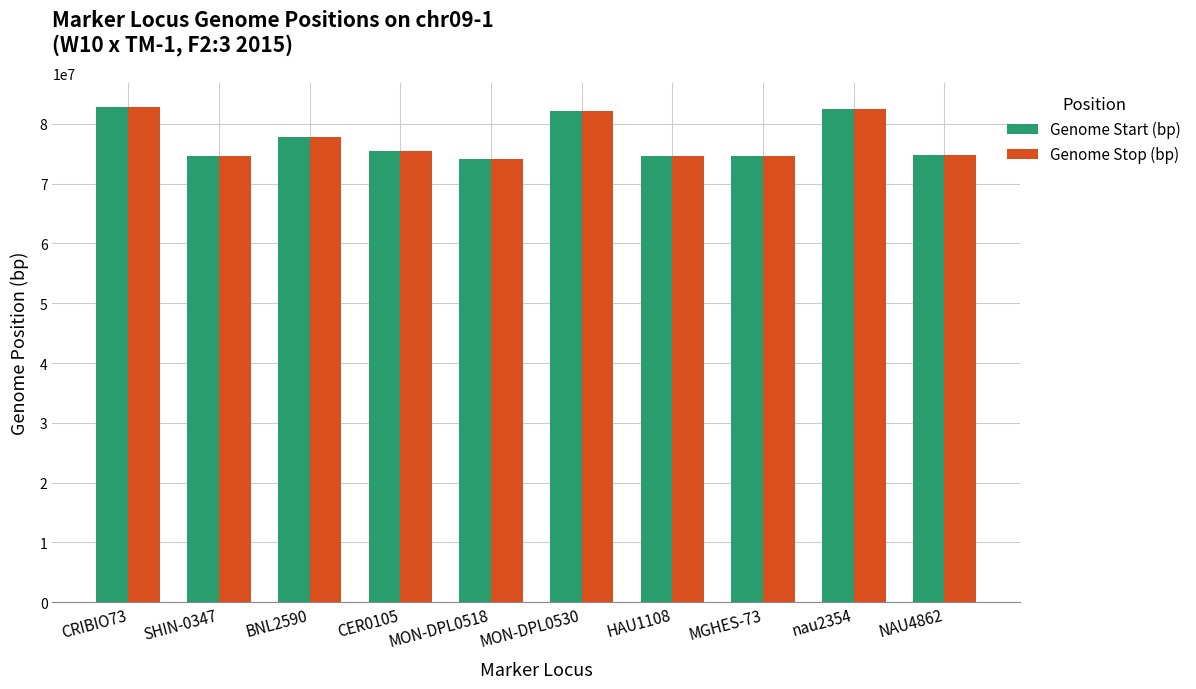

The Genome Start (bp) series shows 82233254 at MON-DPL0530. True or false?

True